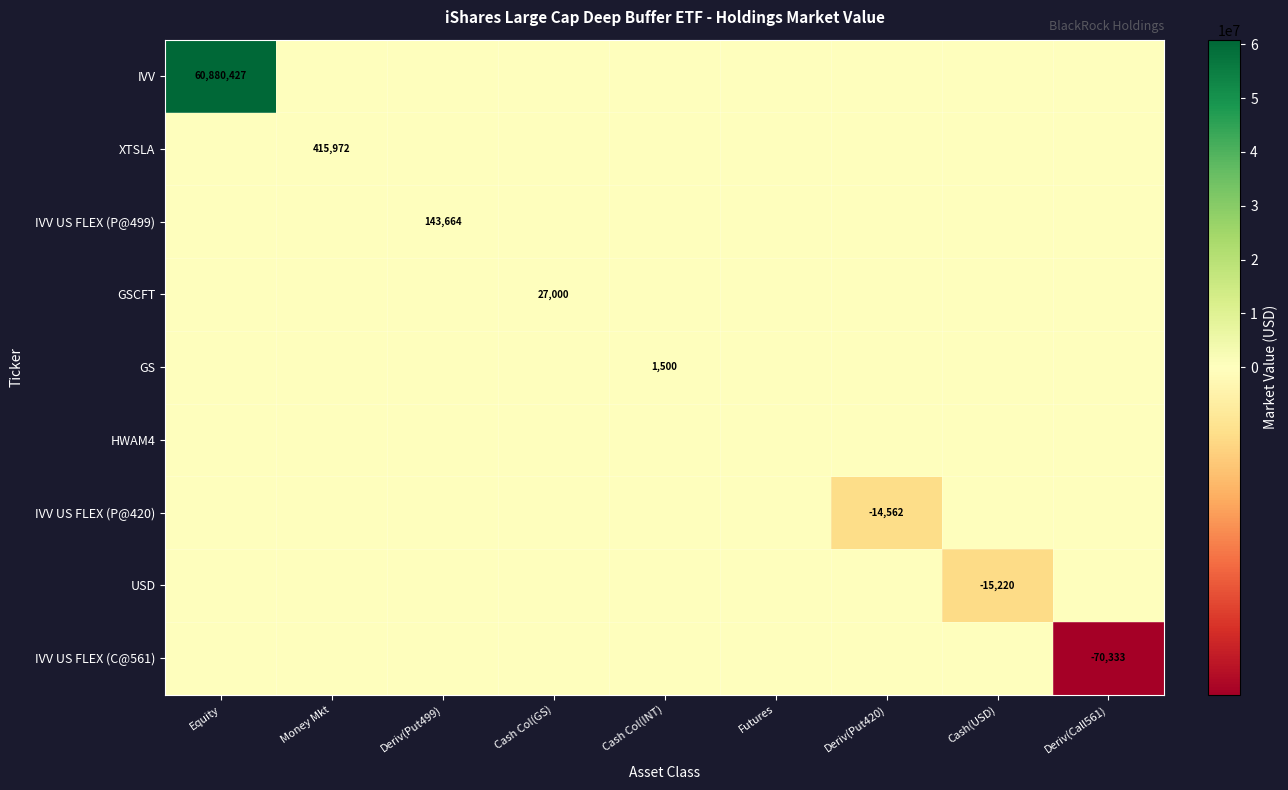

The value of XTSLA at Money Mkt is 557233. True or false?

False